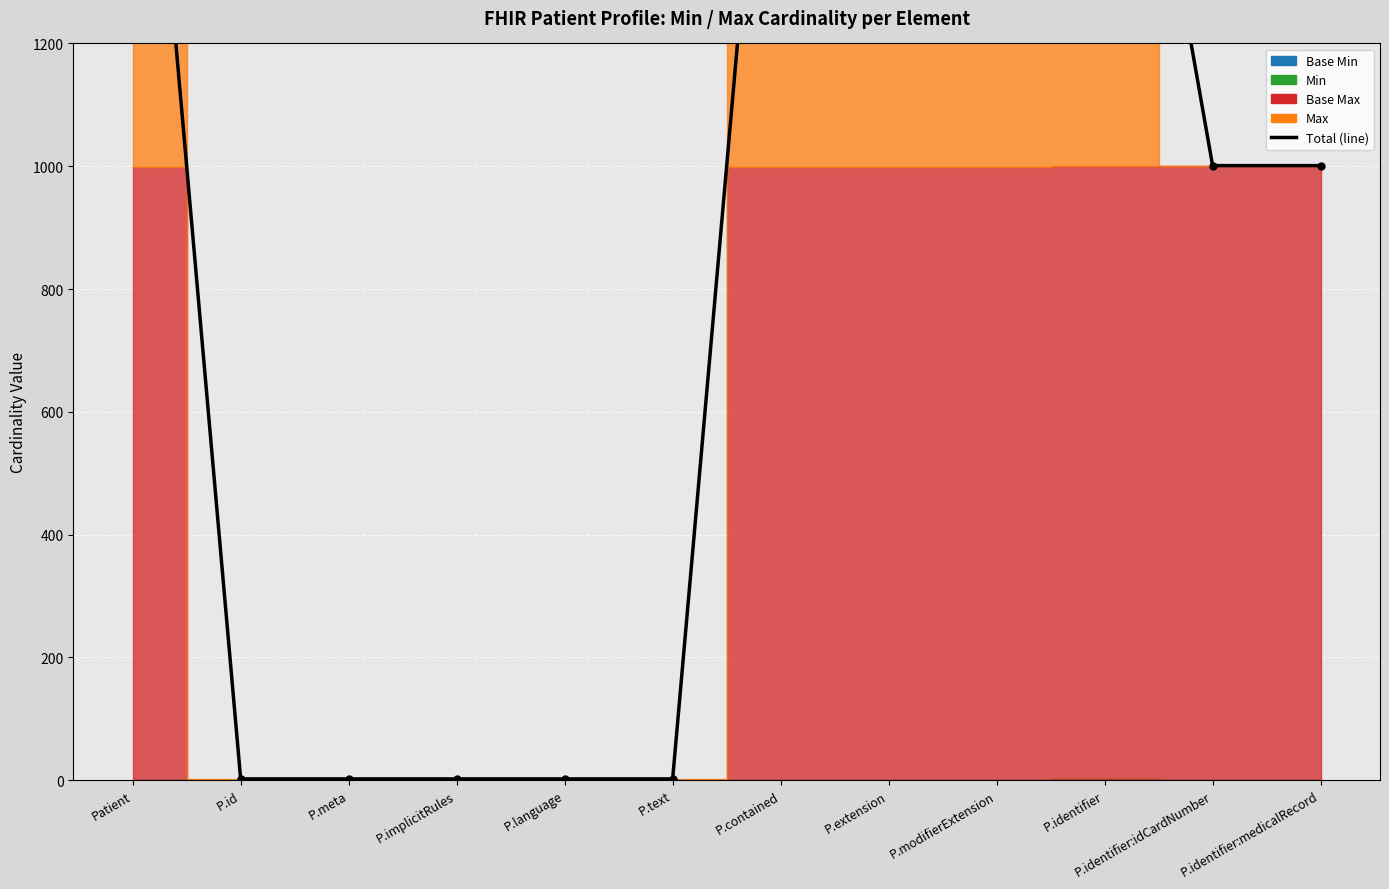

What value does the data have at P.identifier, to the nearest 50?

2000